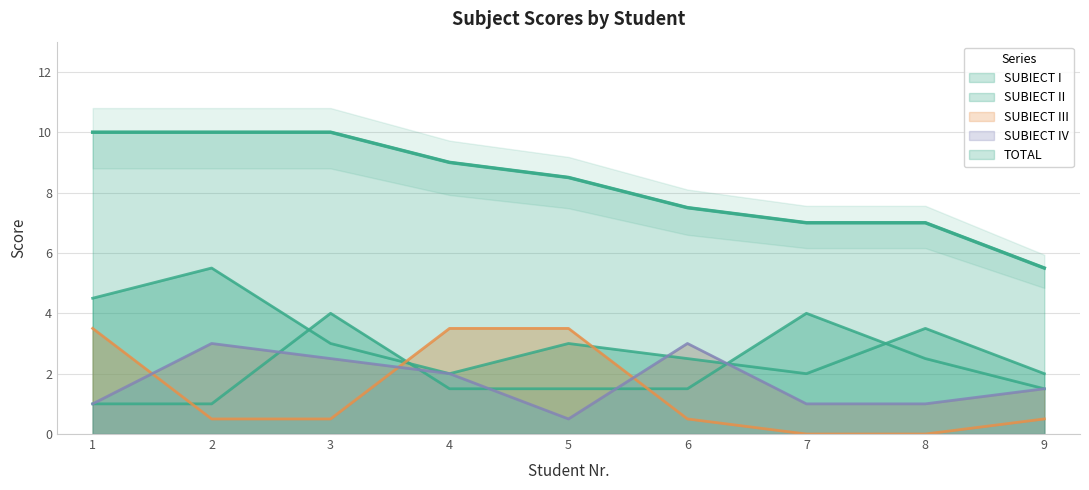

What is the average value of the SUBIECT II series?

3.1